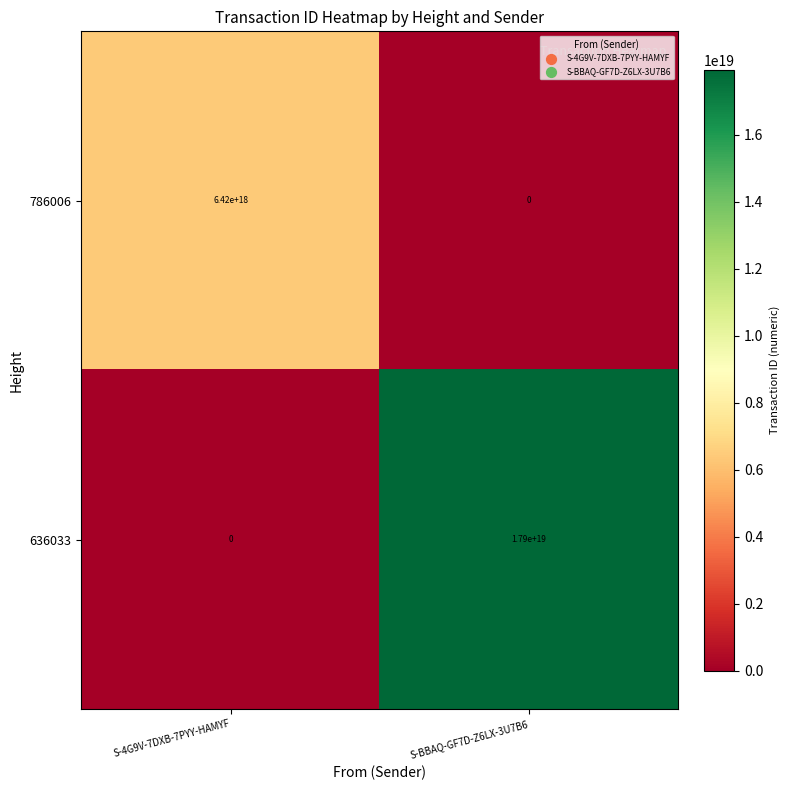

How many series are shown in this chart?

2